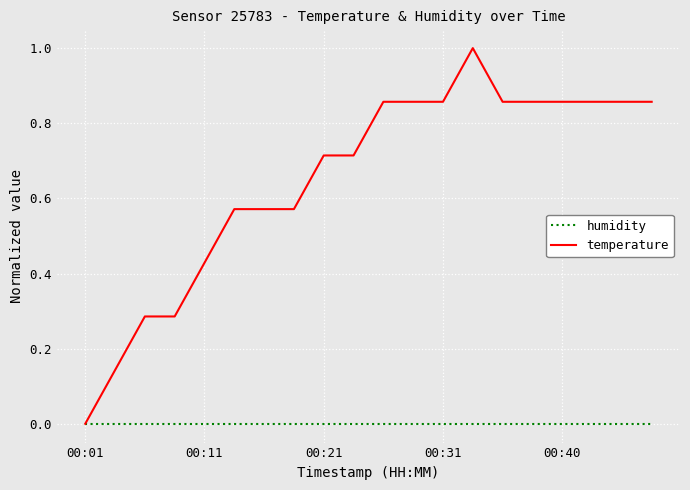

How many positive values does the temperature series have?

19